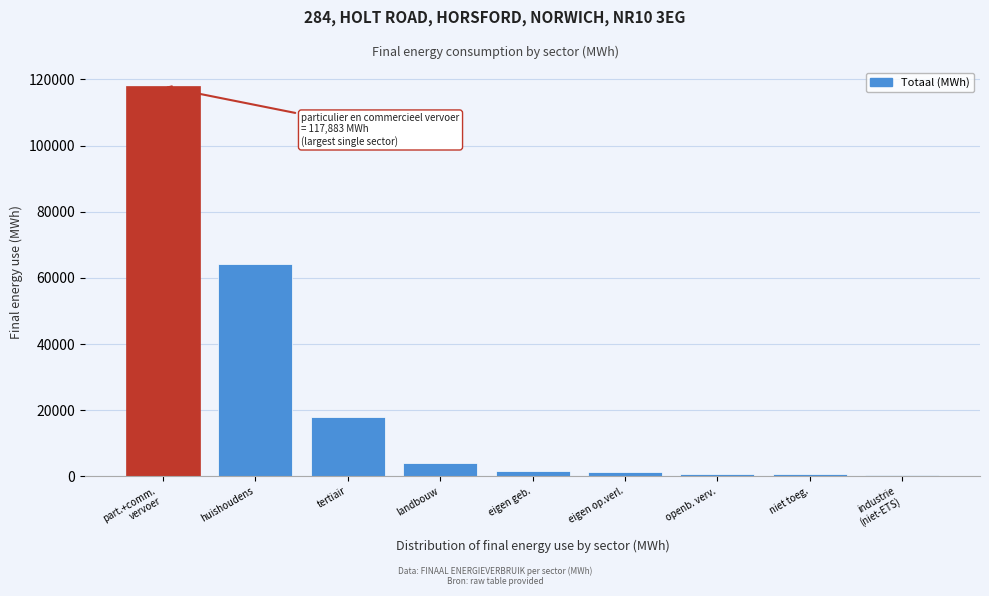

Is it true that the value at tertiair is 28603.1?

False